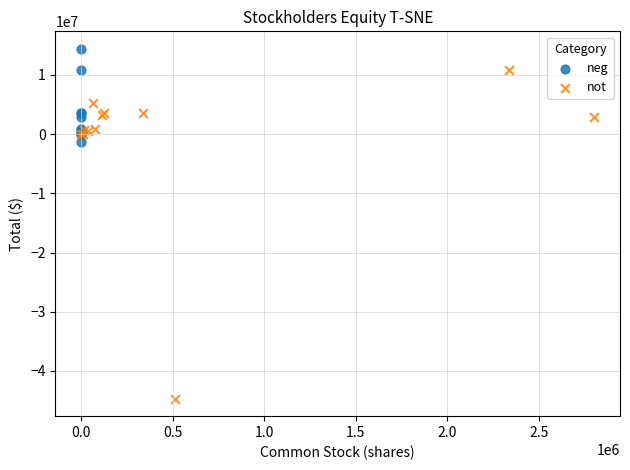

Which series reaches the minimum Y coordinate?

not